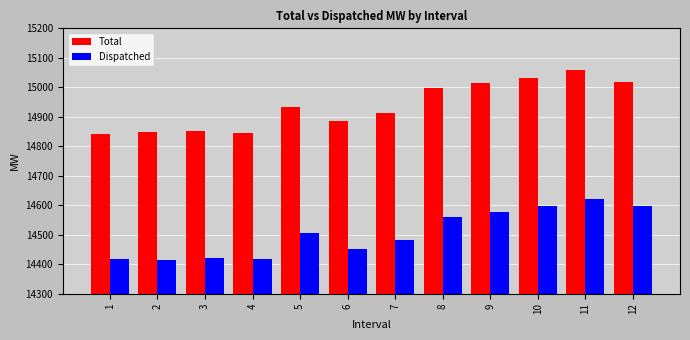

What is the sum of the Total values at 2 and 4?

29692.8